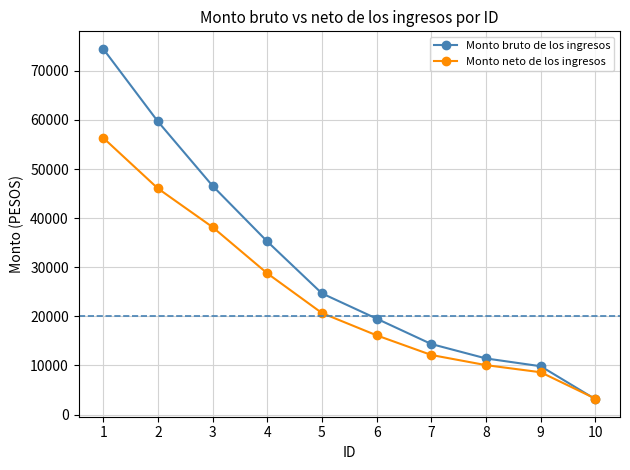

How many times do Monto neto de los ingresos and Monto bruto de los ingresos cross each other?

1